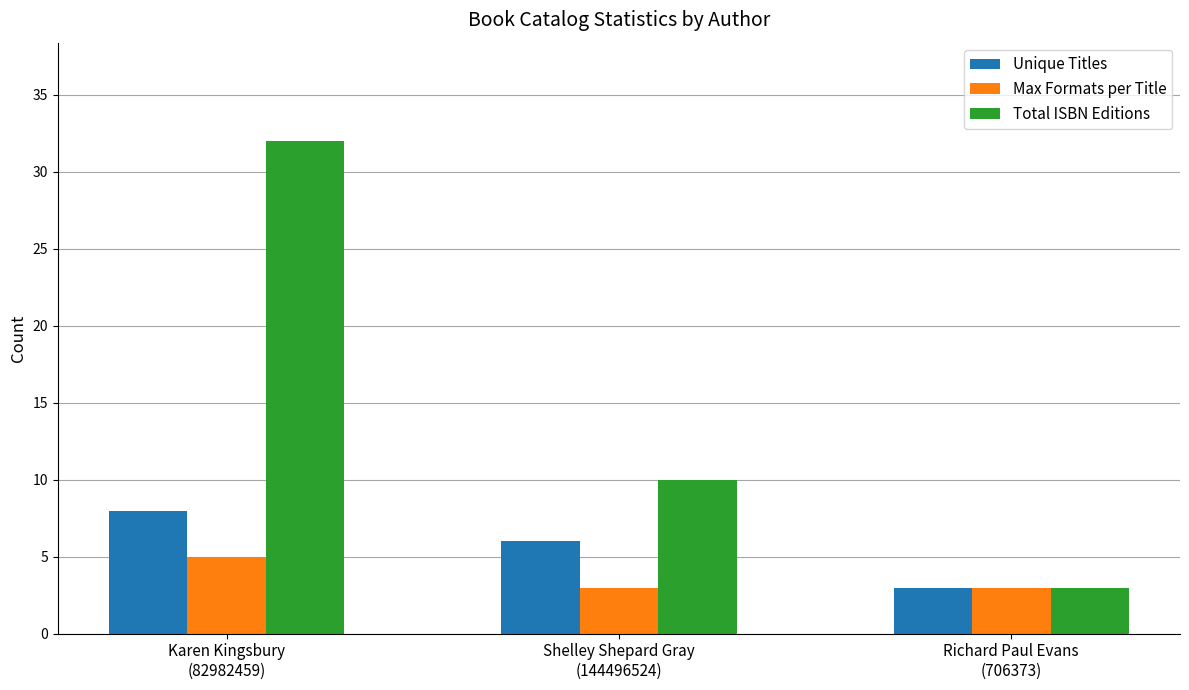

How many groups of bars are there?

3